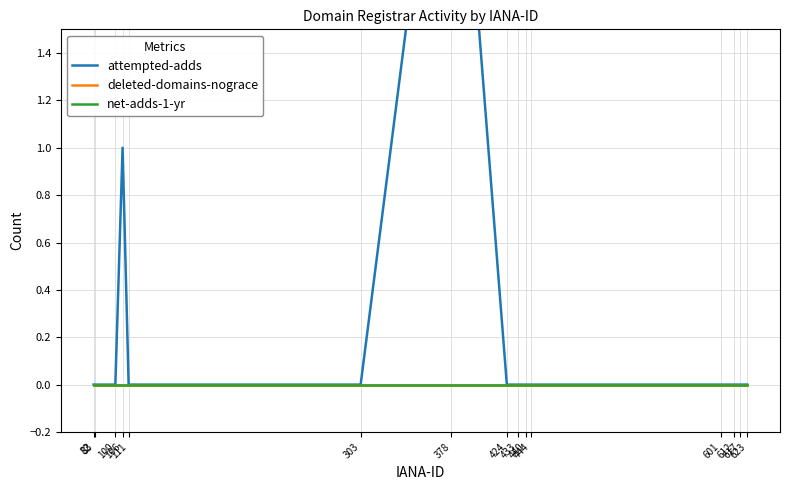

Is it true that attempted-adds equals 0 at 303?

True